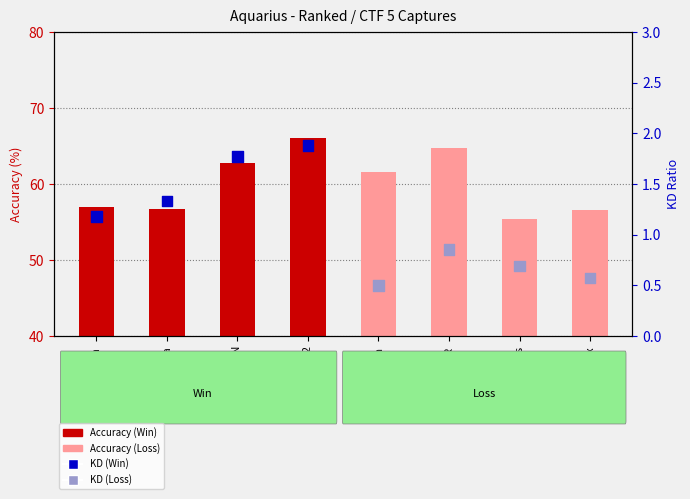

At which category is the sum across all series the highest?

Ambiti0n 2